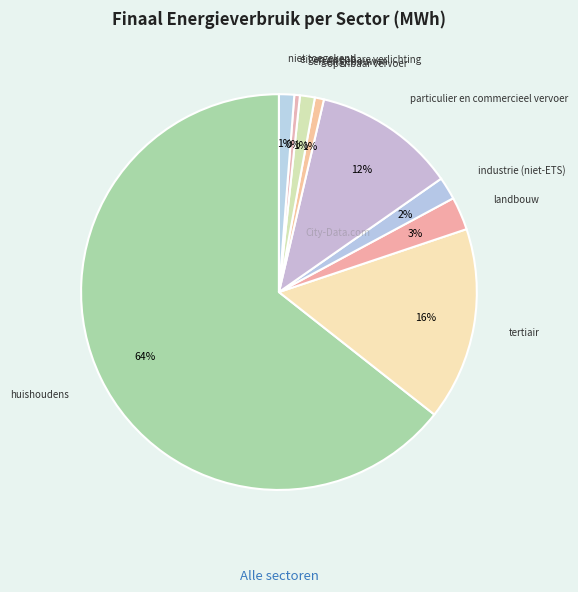

Does any single category account for the majority?

Yes